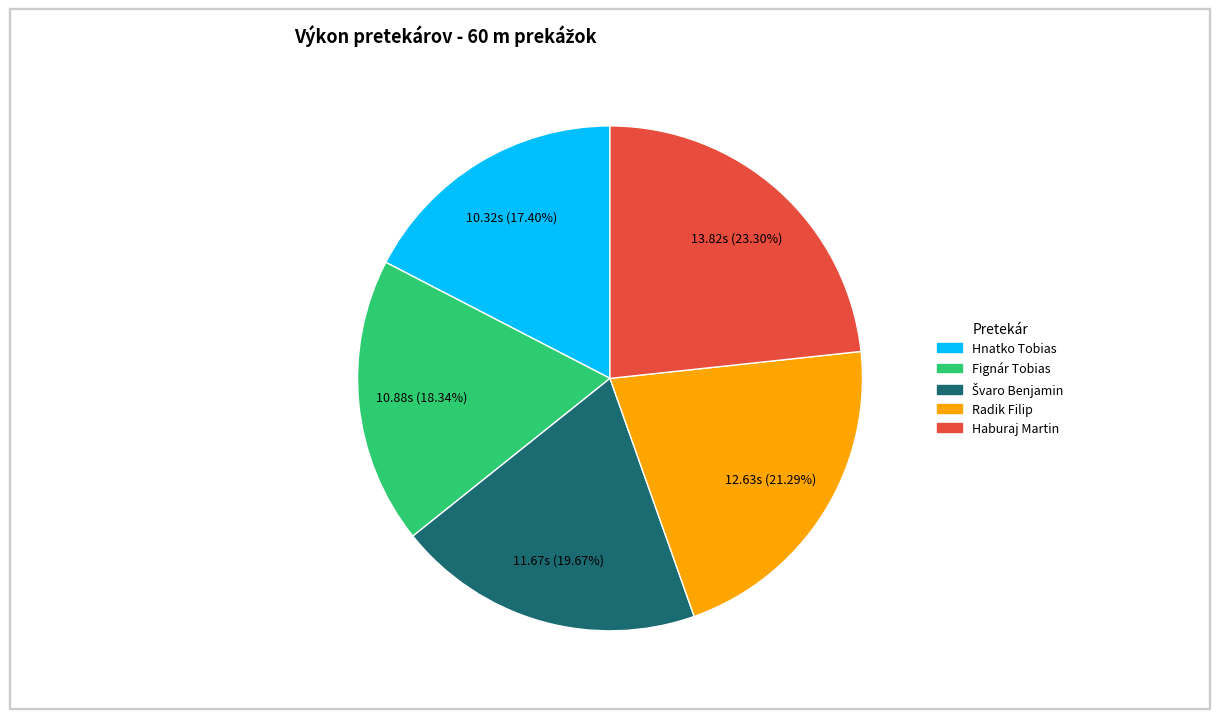

Count the number of slices in the pie.

5